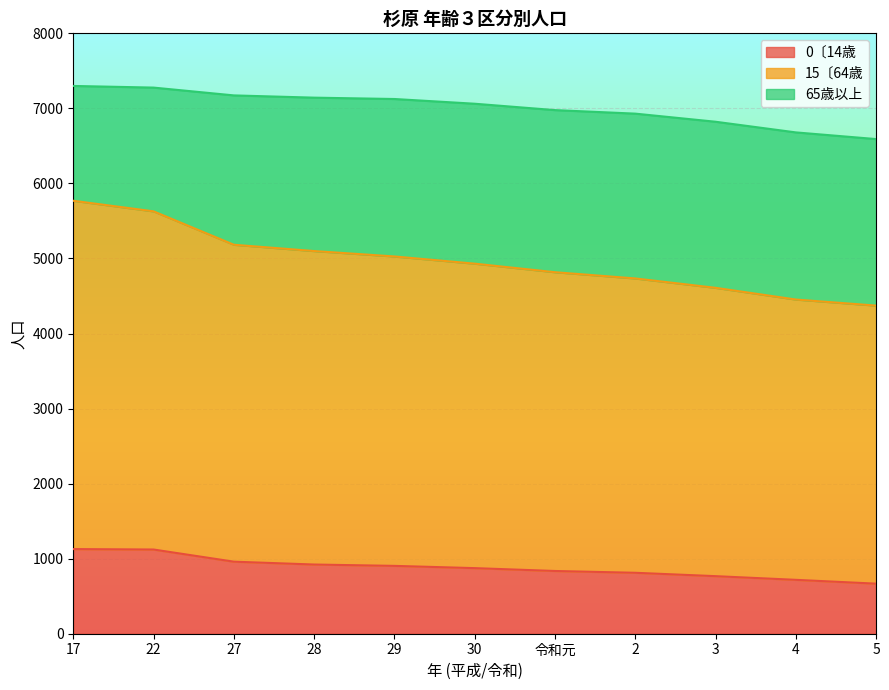

Which category has the lowest value across all series?

5